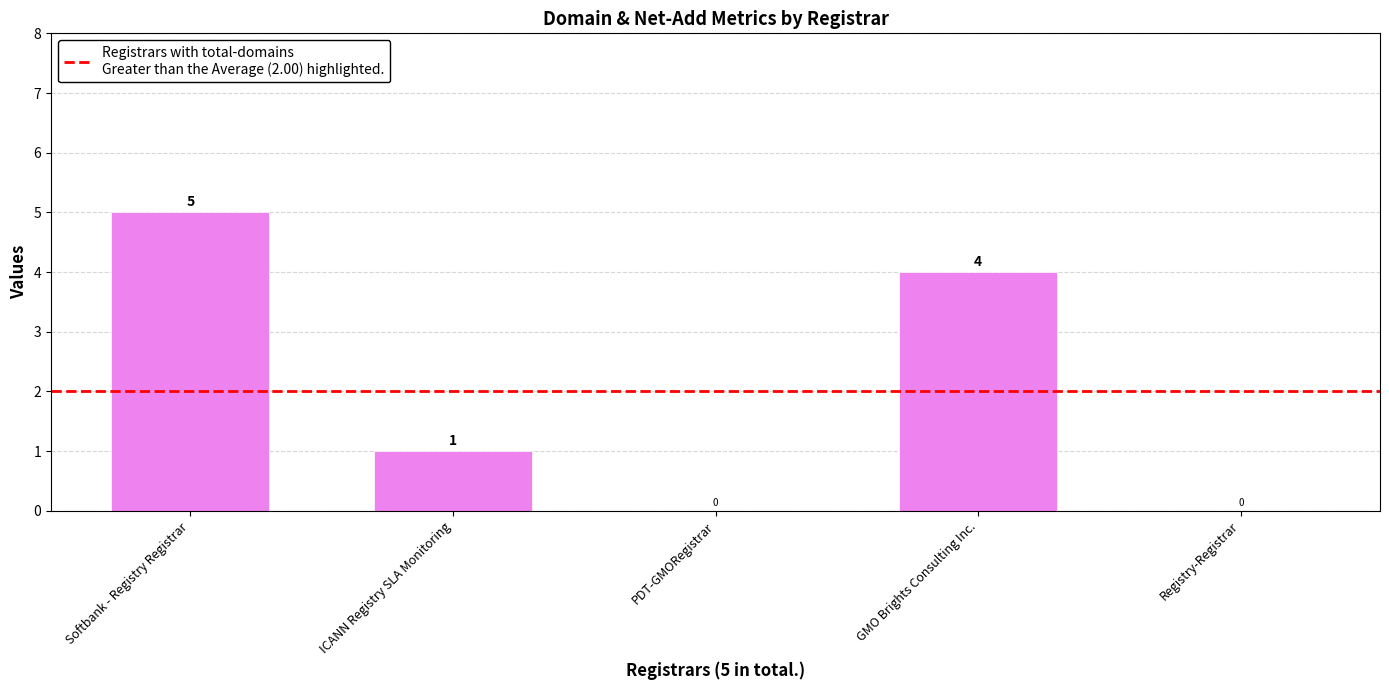

True or false: the data shows 4 at GMO Brights Consulting Inc..

True